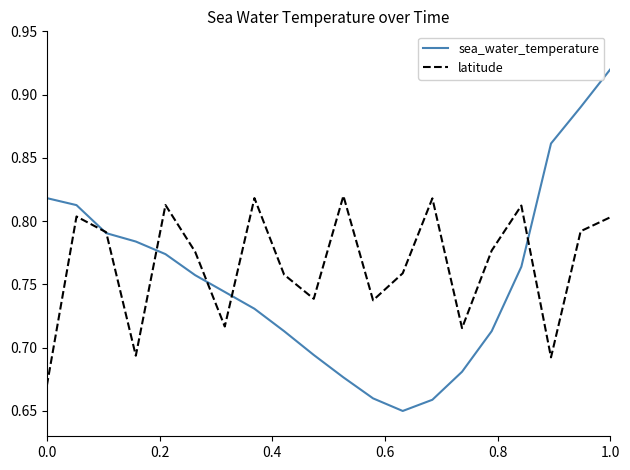

List the series in order of their peak value, highest first.

sea_water_temperature, latitude